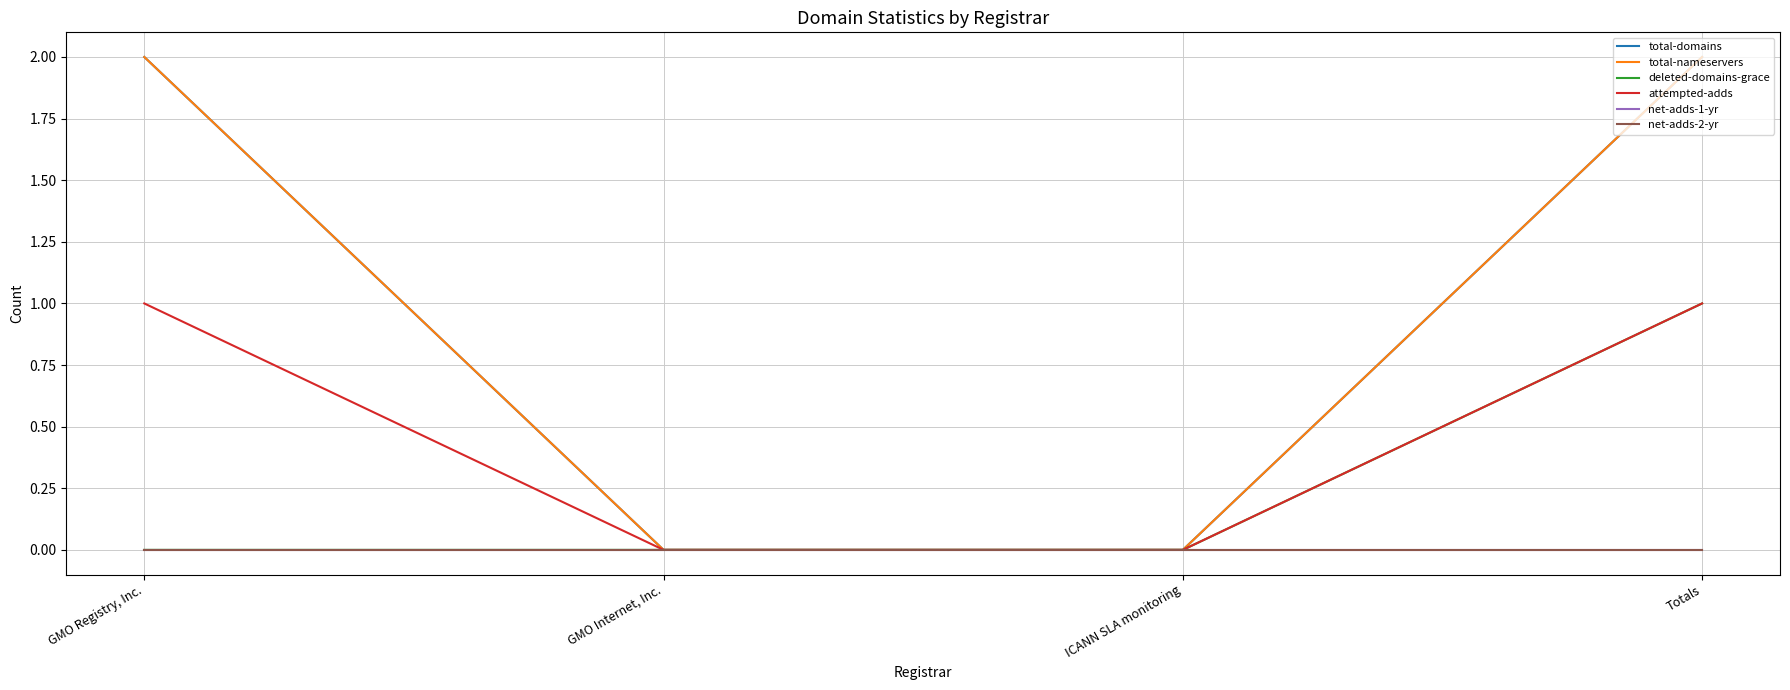

Does the chart have visible grid lines?

Yes